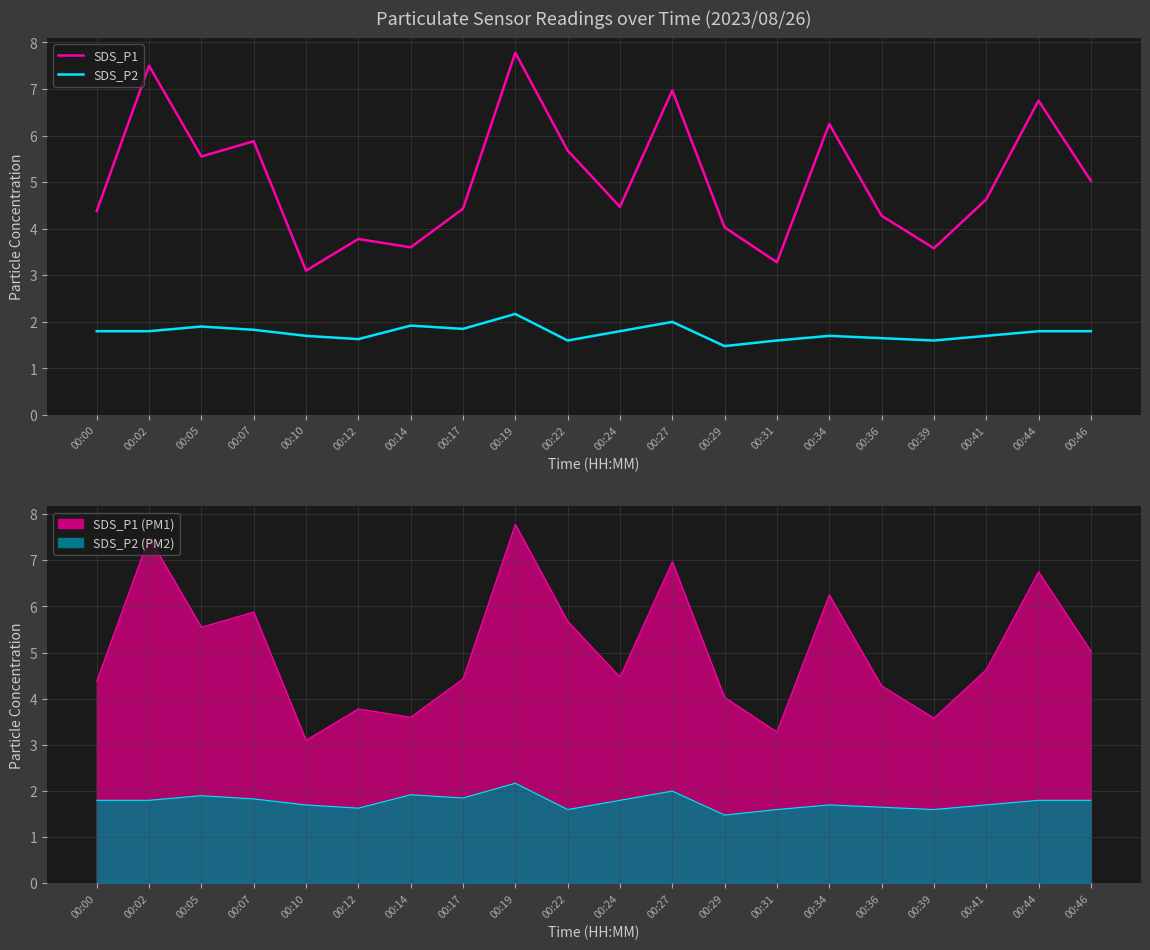

Which series changed the most between 00:02 and 00:27?

SDS_P1